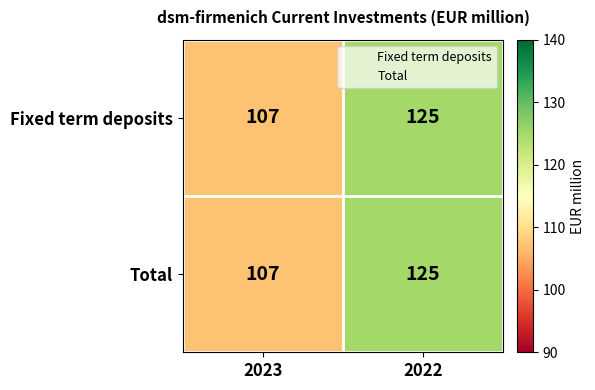

Reading right to left, extract all data points from this chart.

Fixed term deposits: 125	107
Total: 125	107